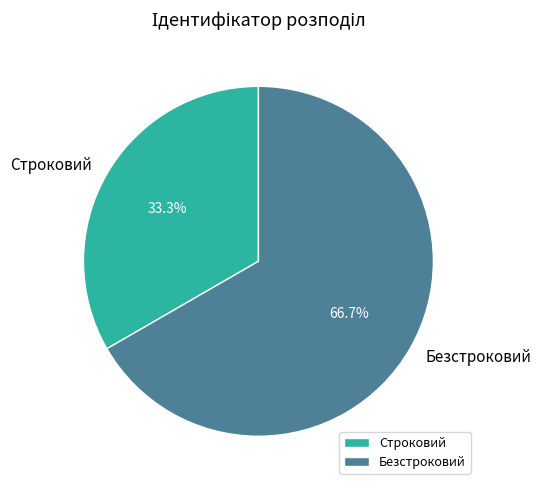

What is the ratio of the value at Безстроковий to the value at Строковий?

2.0